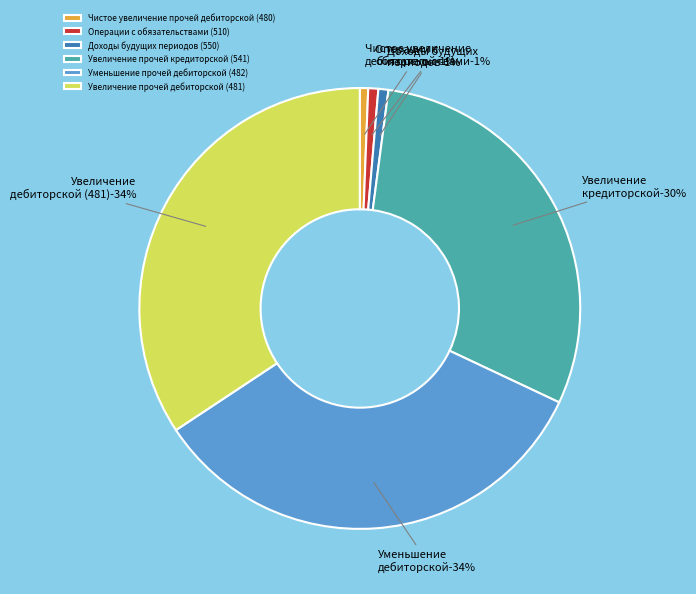

Does Увеличение прочей дебиторской (481) represent more than half of the total?

No